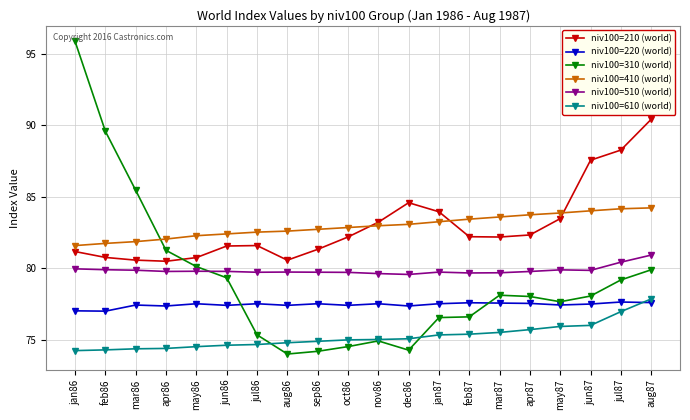

True or false: niv100=220 (world) has a value of 77.5 at jan87.

True